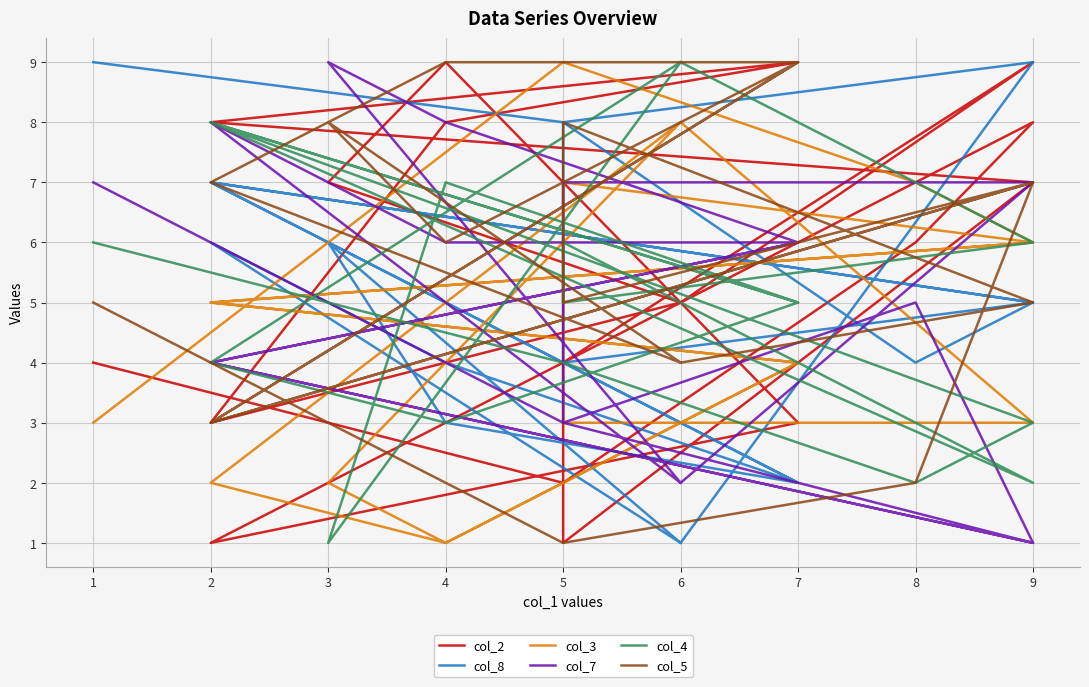

Reading left to right, transcribe all the data shown in this chart.

col_2: 5	3	8	9	8	7	1	4	9	5	7	9	3	1	8	6	2	4
col_8: 1	6	4	2	7	5	4	8	9	1	6	3	2	7	5	4	8	9
col_3: 8	2	1	4	5	6	7	3	3	8	2	1	4	5	6	7	9	3
col_7: 2	8	6	6	4	1	3	7	7	2	9	8	6	4	1	5	3	7
col_4: 9	4	3	5	8	2	6	5	6	9	1	7	5	8	3	2	4	6
col_5: 4	7	9	9	3	7	5	8	5	4	8	6	9	3	7	2	1	5